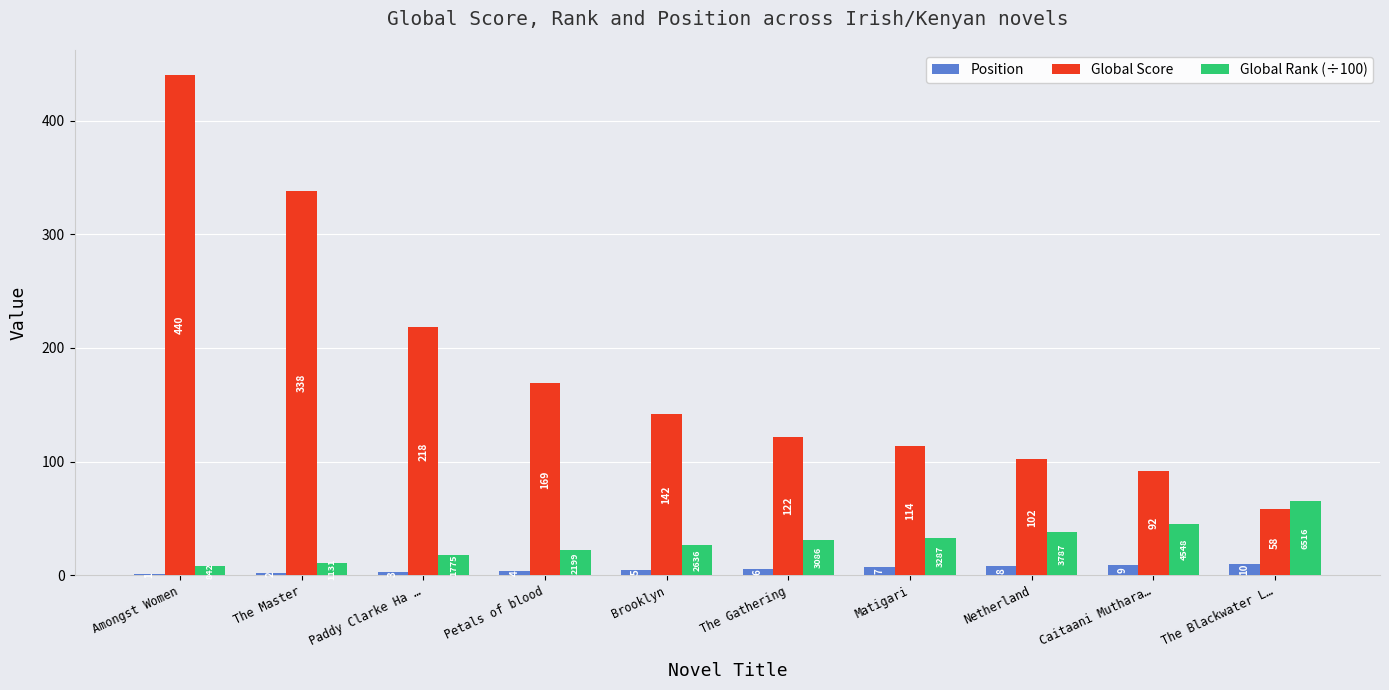

Which series has the widest spread of values?

Global Score